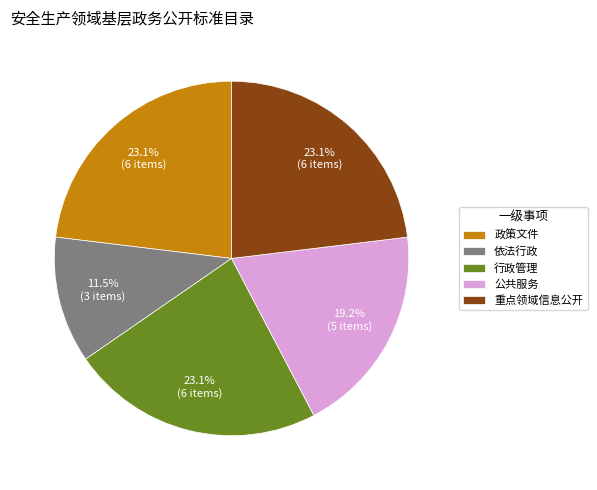

To the nearest percent, what is the difference between the 依法行政 and 公共服务 slice percentages?

8%